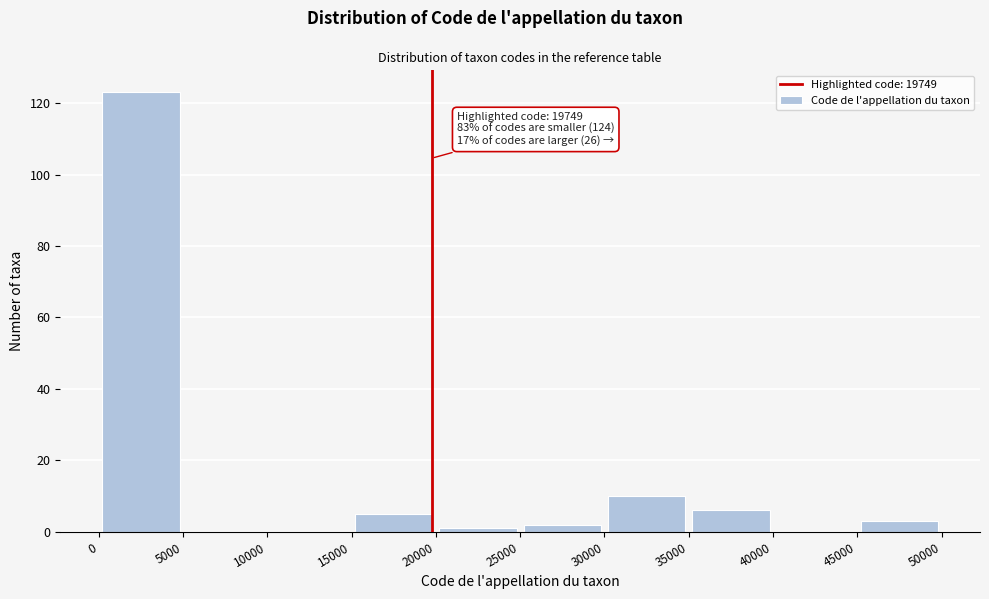

Which range on the x-axis has the tallest bar?

0 to 5000